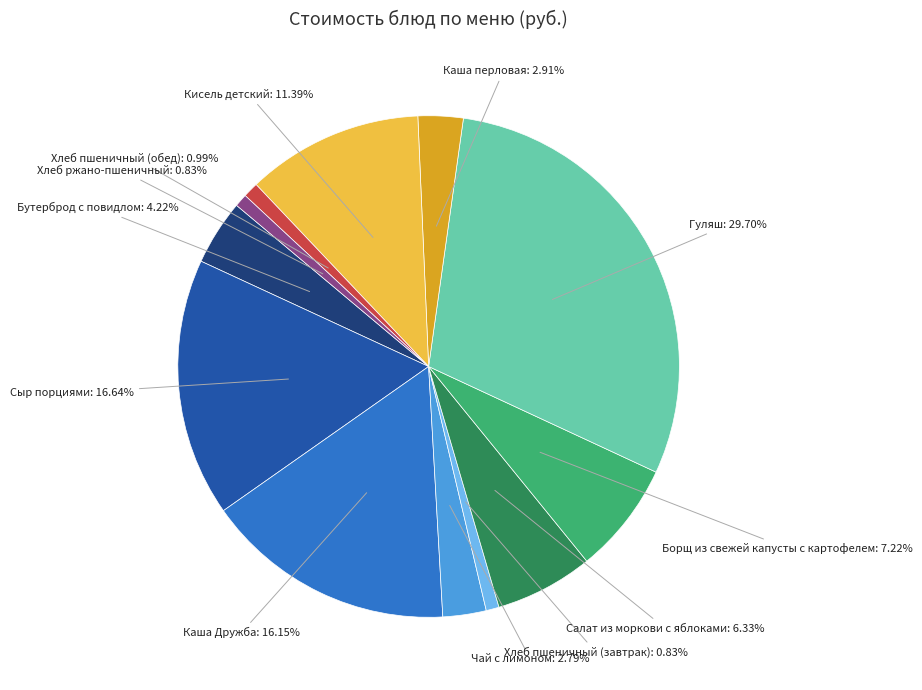

Is there any slice that represents more than half of the pie?

No